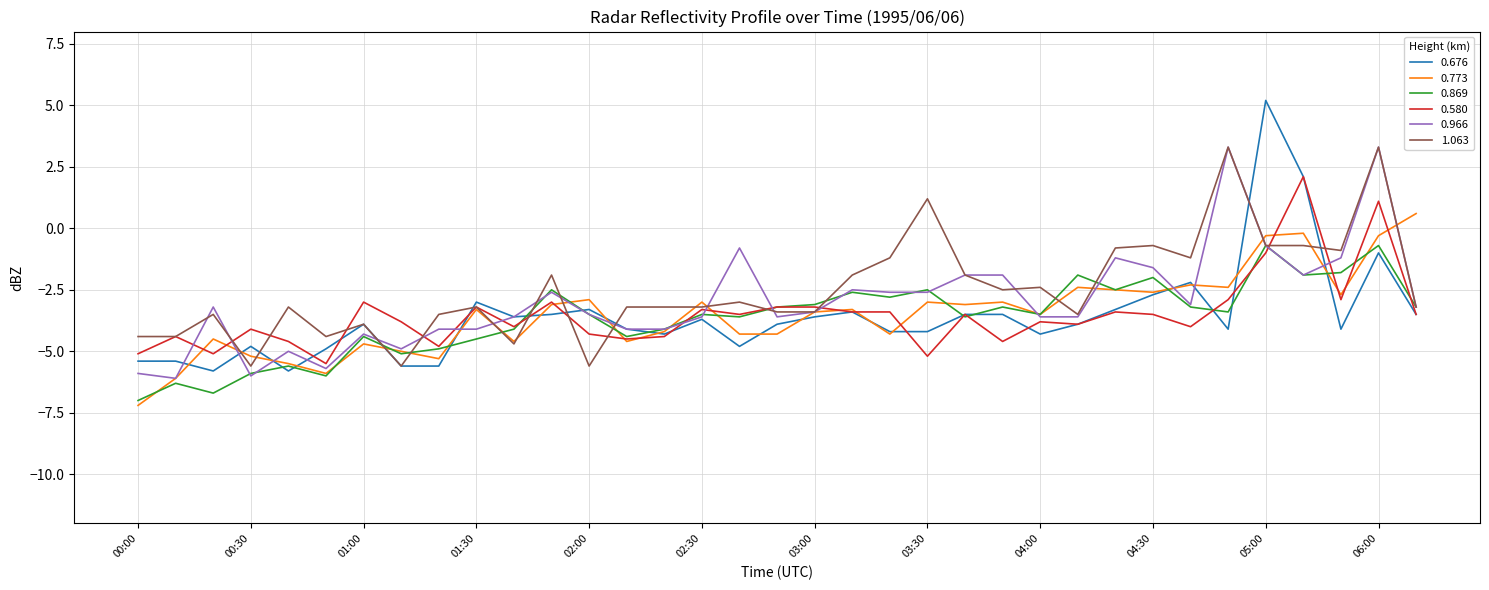

What is the minimum value shown in the chart?

-7.2